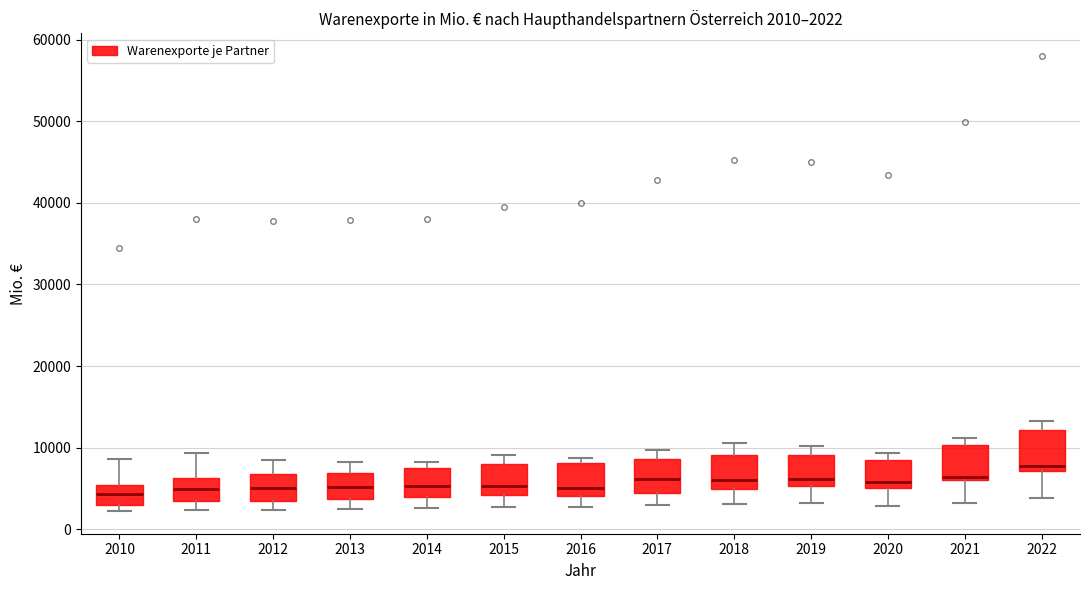

Which box has the highest median line?

2022